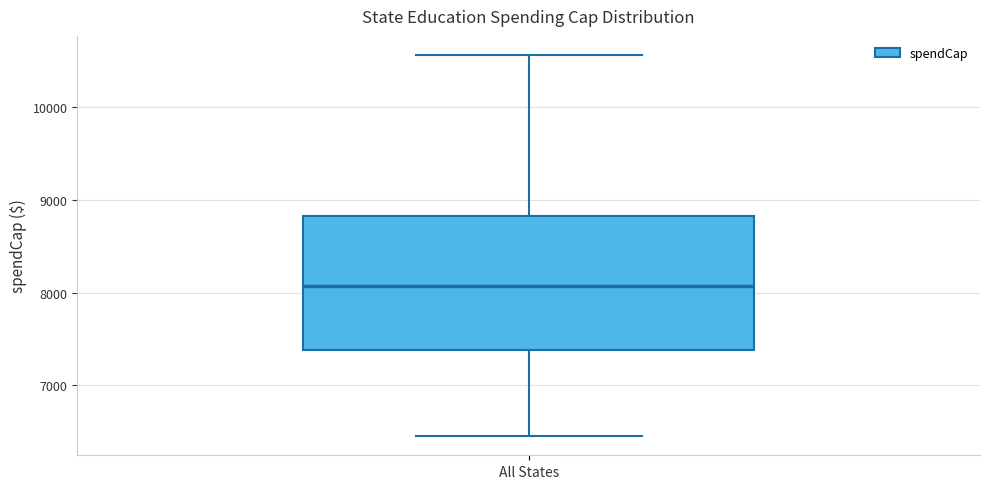

Transcribe this box plot: give where the median line is, the range the box spans, and where the two whiskers end, as read against the y-axis. The values are not printed on the chart, so give them approximately, as read against the axis.

median 8100, box 7400 to 8800, whiskers 6500 to 10600